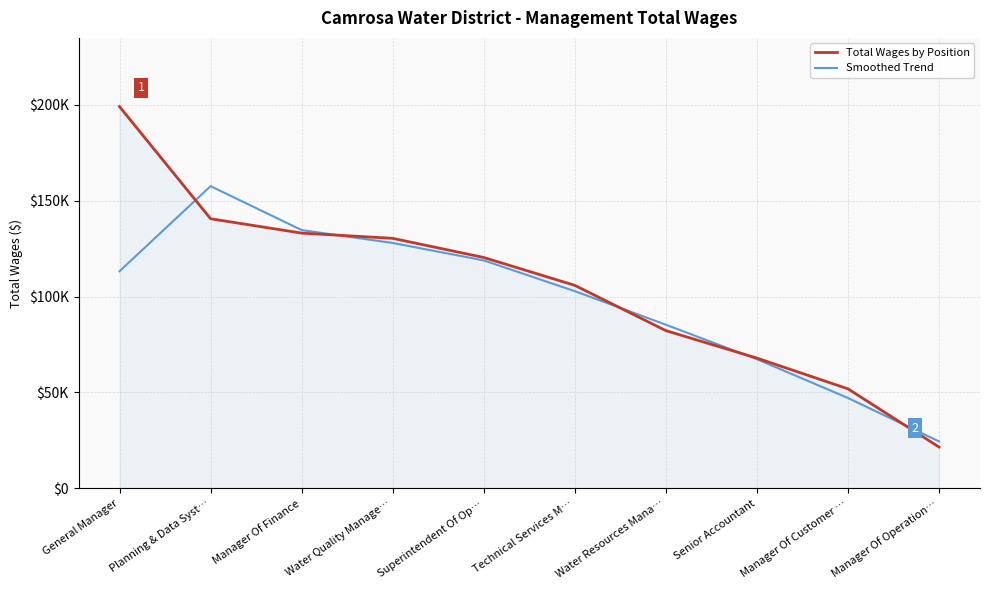

Read the Smoothed Trend value at Water Quality Manage….

127910.7